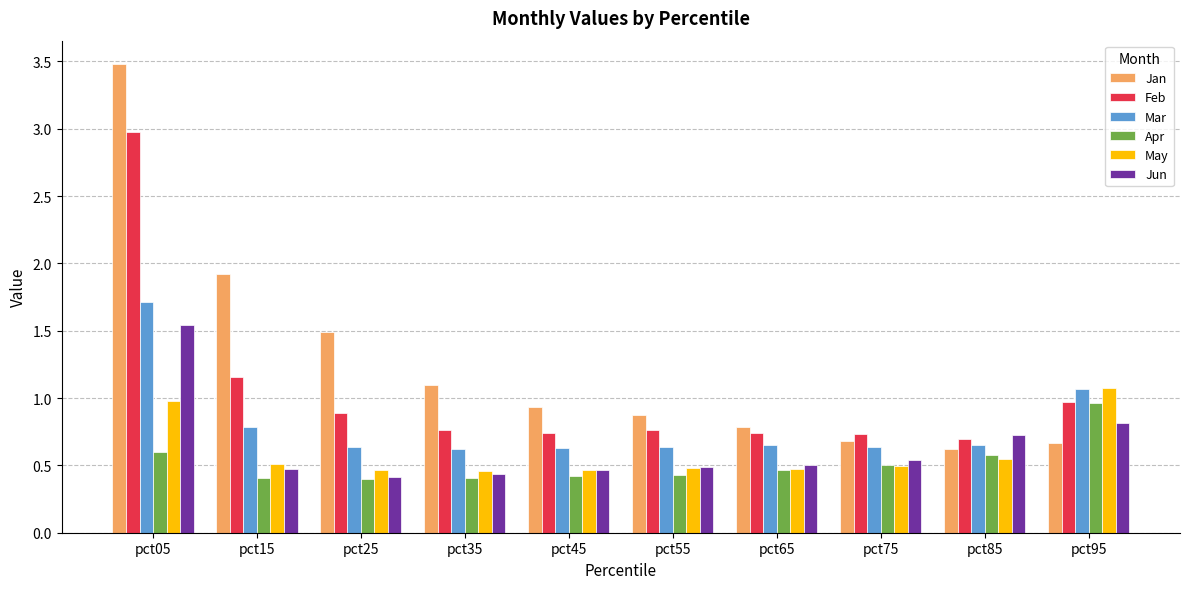

How many groups of bars are there?

10